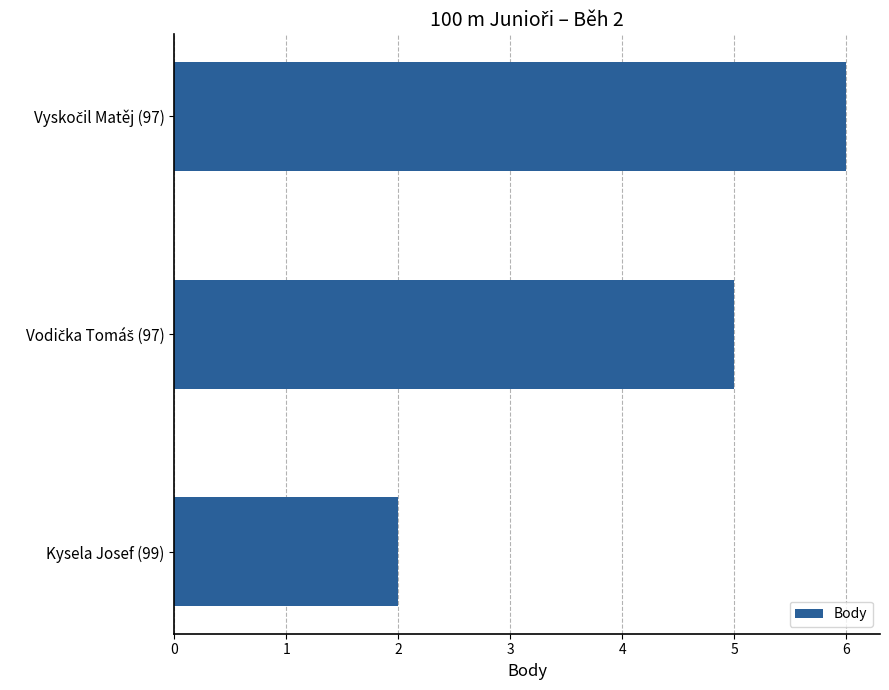

What is the value of the 3rd bar from the top?

2